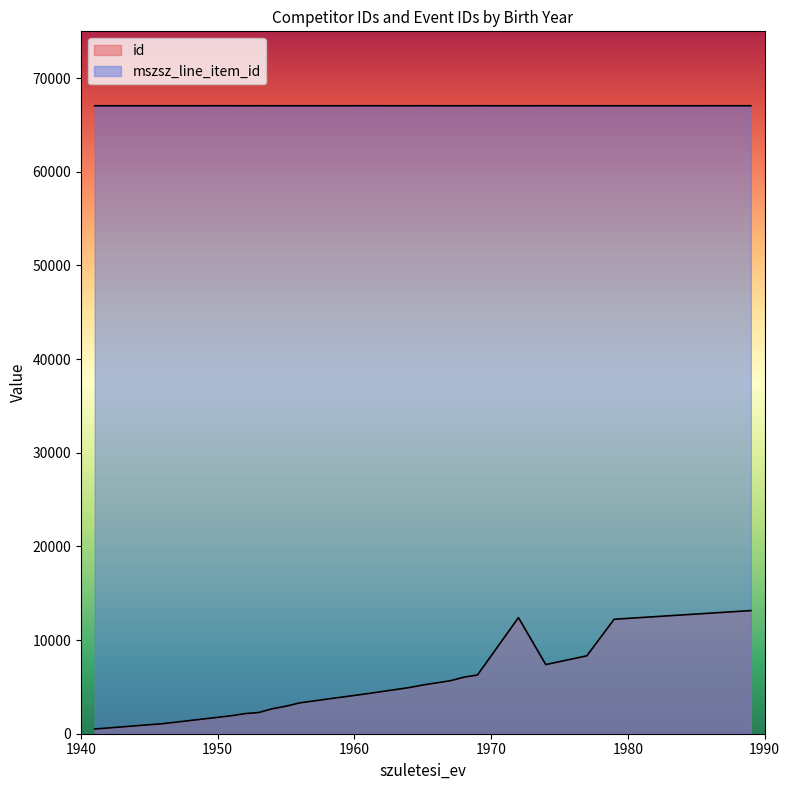

The mszsz_line_item_id series shows 108948 at 1958. True or false?

False